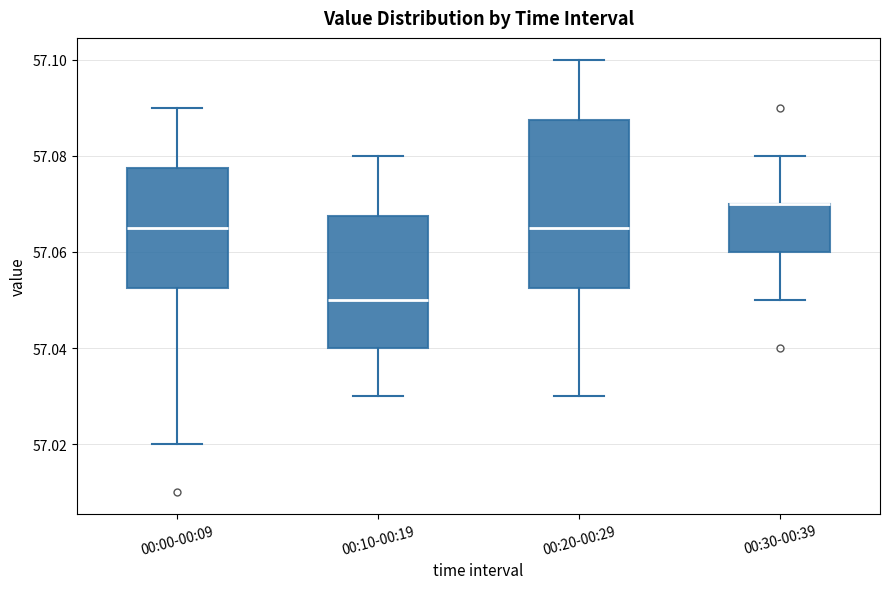

Reading left to right, transcribe this box plot: for each box, give where its median line is, the range the box spans, and where its two whiskers end, as read against the y-axis. The values are not printed on the chart, so give them approximately, as read against the axis.

00:00-00:09: median 57.066, box 57.052 to 57.078, whiskers 57.020 to 57.090
00:10-00:19: median 57.050, box 57.040 to 57.068, whiskers 57.030 to 57.080
00:20-00:29: median 57.066, box 57.052 to 57.088, whiskers 57.030 to 57.100
00:30-00:39: median 57.070 (drawn on the box's upper edge), box 57.060 to 57.070, whiskers 57.050 to 57.080